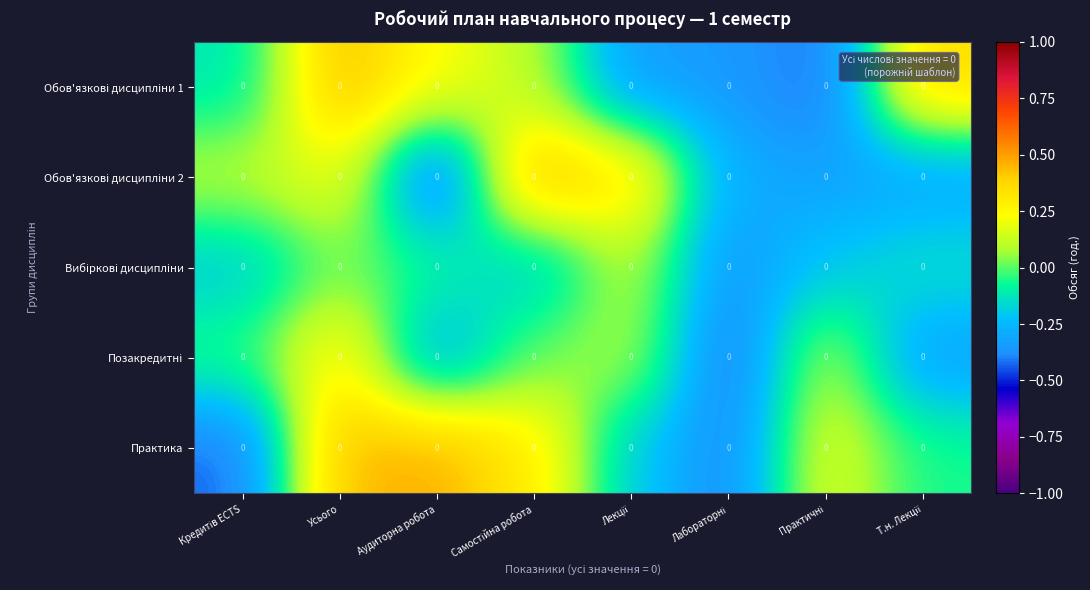

How many distinct data groups are displayed?

5